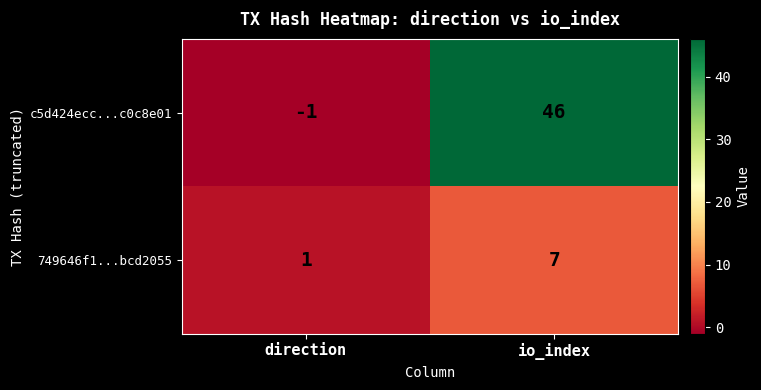

List the series in order of their overall mean, highest first.

c5d424ecc...c0c8e01, 749646f1...bcd2055